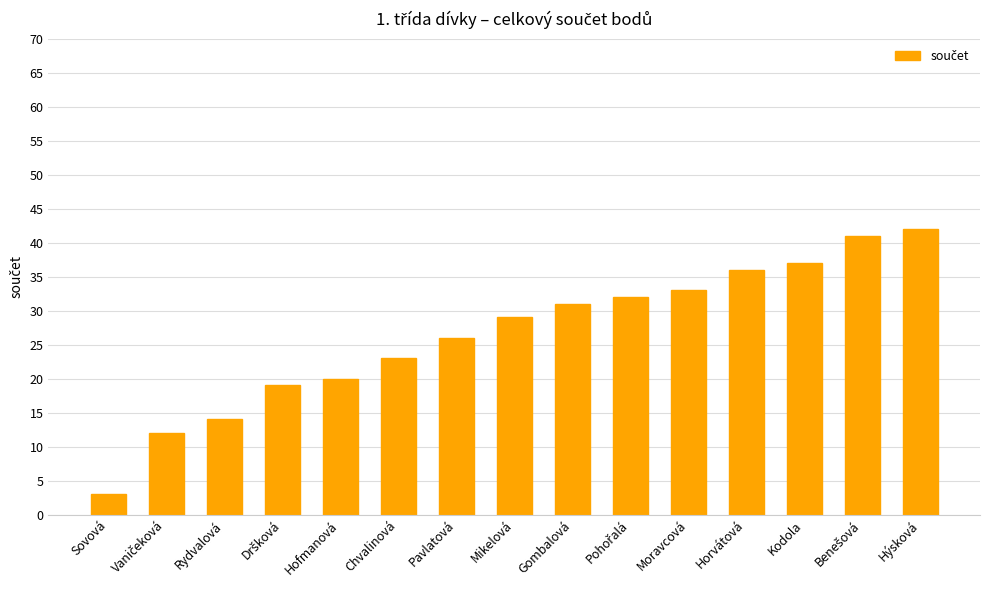

What position from the left is Chvalinová?

6